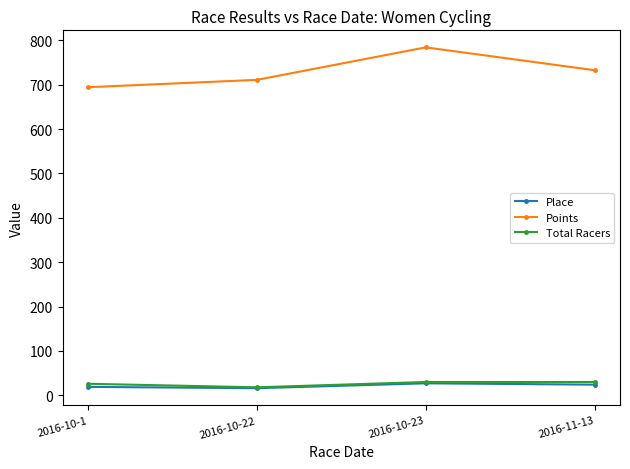

What value does the Points series have at 2016-10-1?

694.2